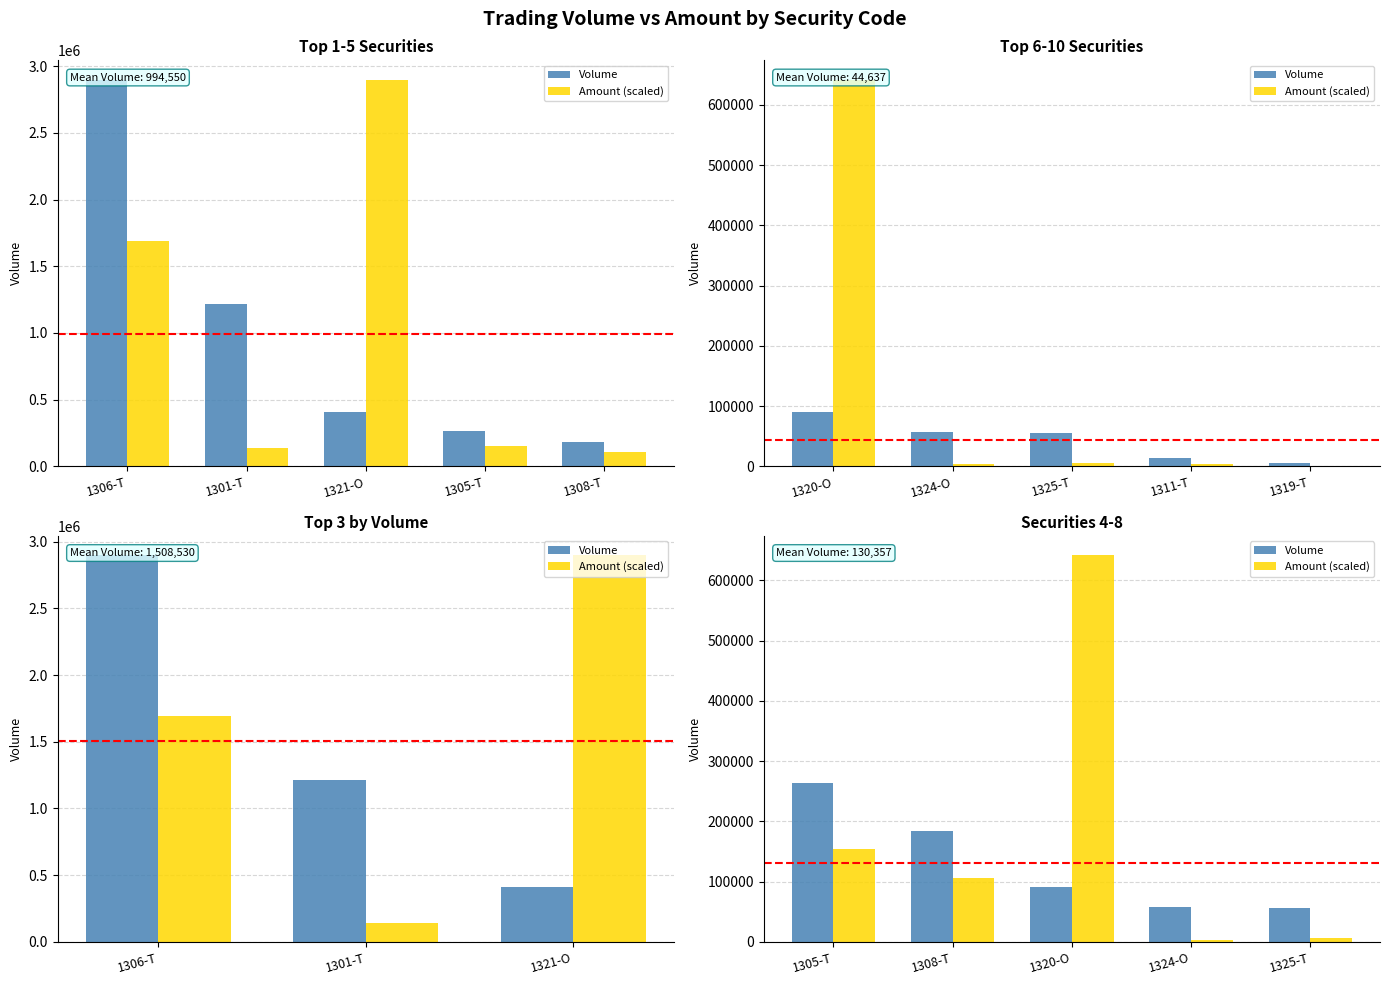

What is the sum of all Volume values?

651784.0